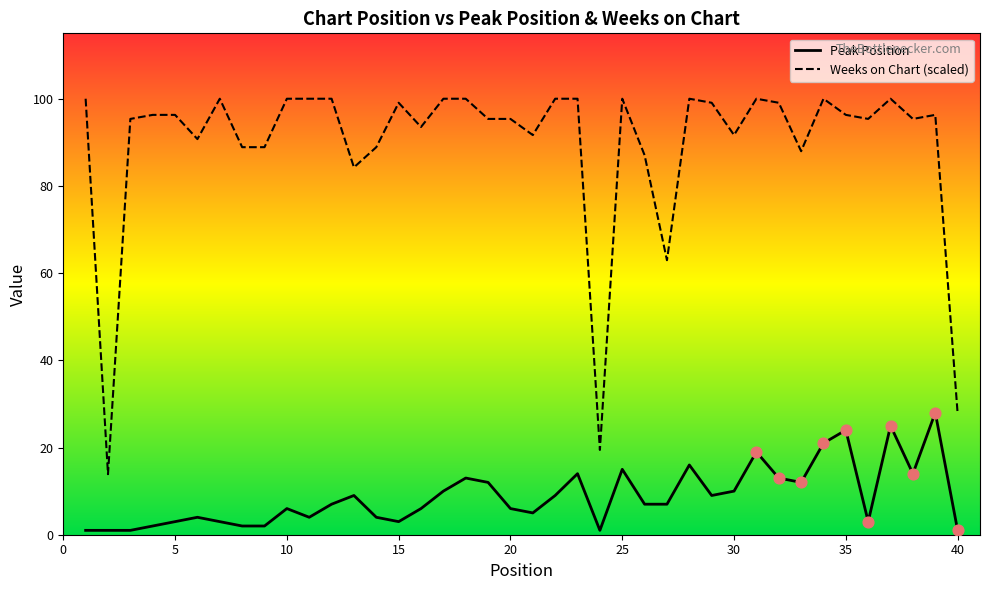

At how many categories does at least one series exceed 97?

17